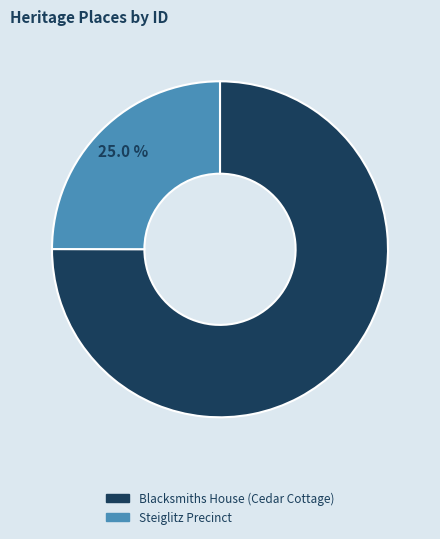

Approximately how many times larger is the value at Steiglitz Precinct compared to Blacksmiths House (Cedar Cottage)?

0.3